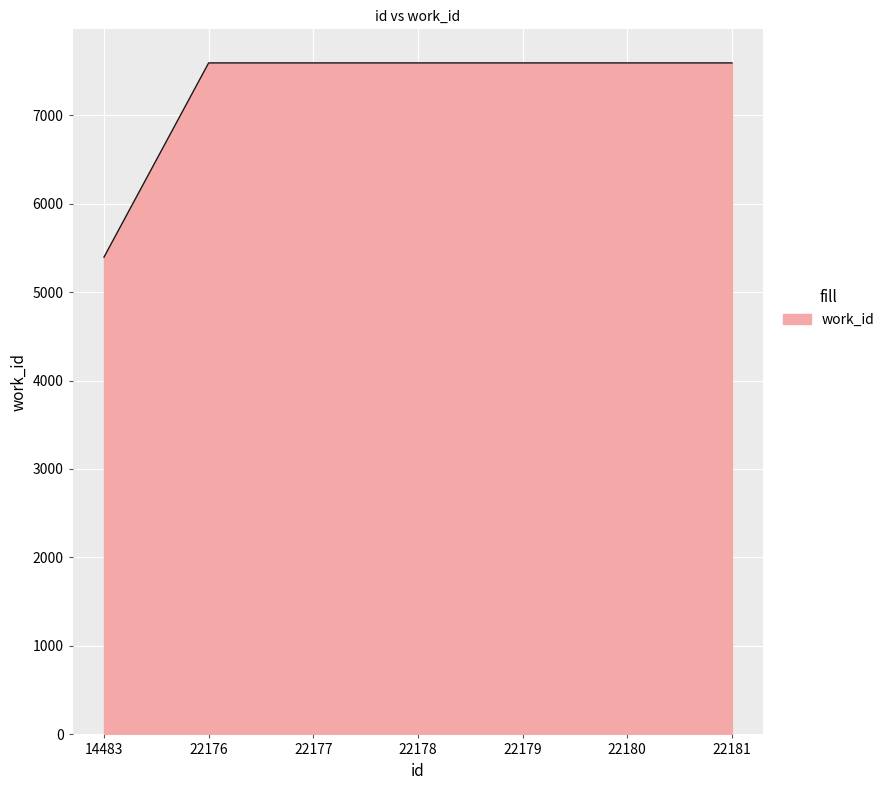

Does the chart display data point markers on the line(s)?

No